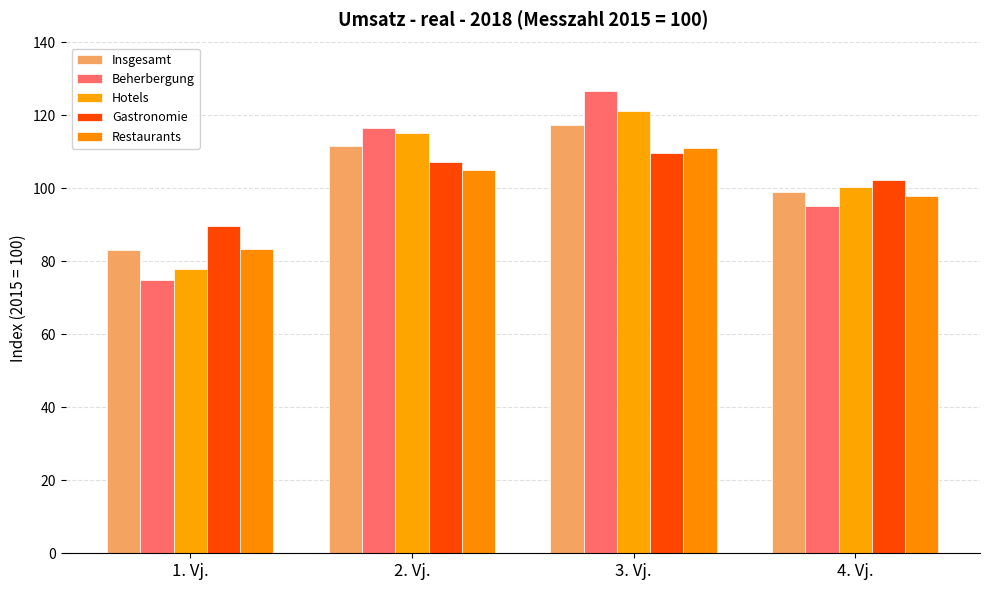

What is the total value across all series at 4. Vj.?

494.8